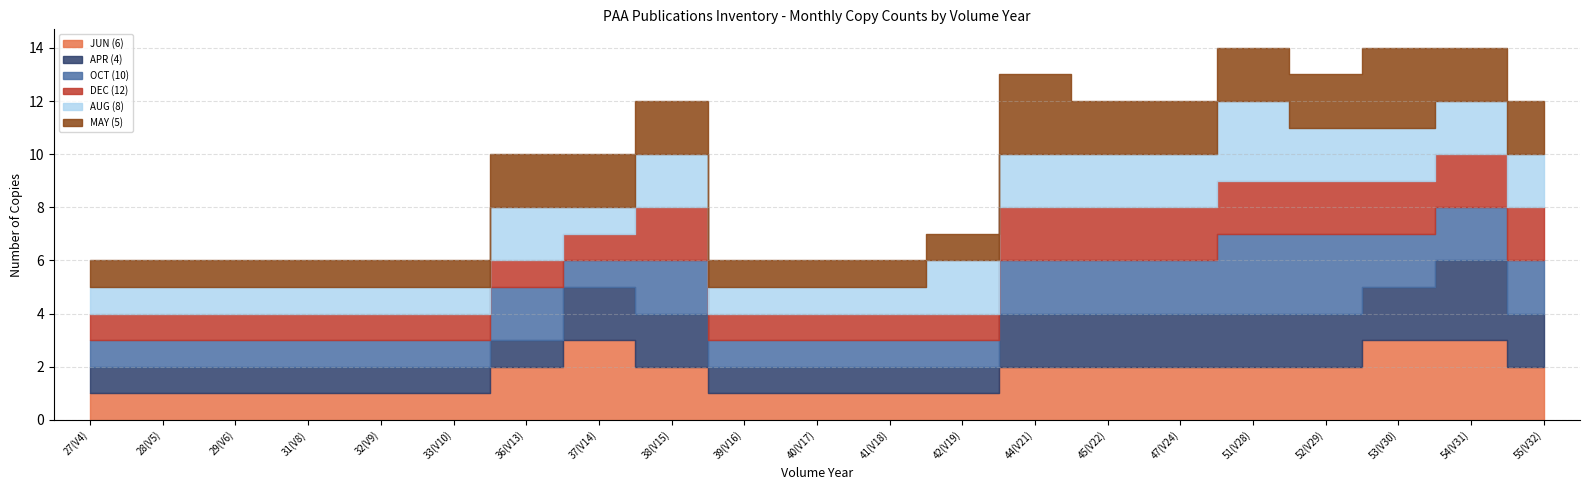

What is the difference between the APR (4) values at 32(V9) and 37(V14)?

1